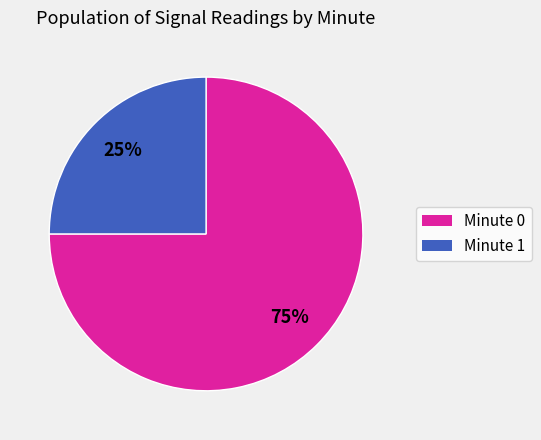

Is there any slice that represents more than half of the pie?

Yes